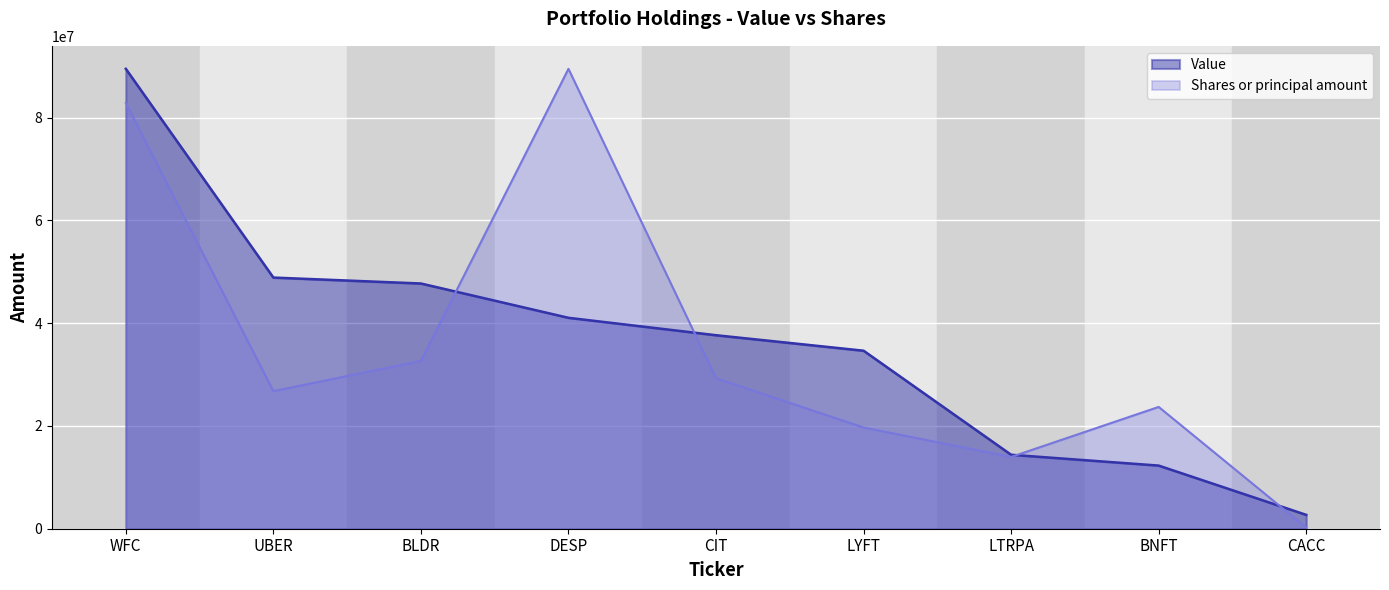

Which label corresponds to the largest value in the chart?

WFC